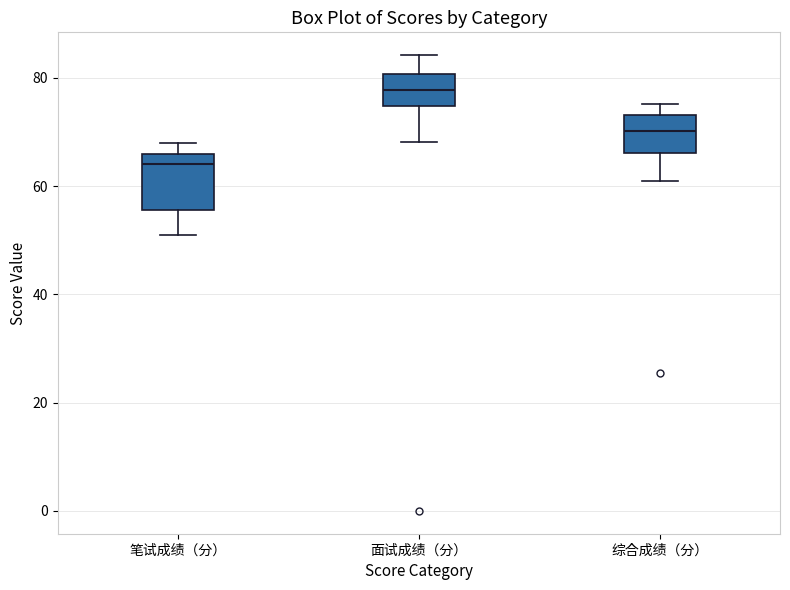

Reading left to right, read every box against the y-axis: the position of its median line, the range the box covers, and the ends of its whiskers. The values are not printed on the chart, so give them approximately, as read against the axis.

笔试成绩（分）: median 64, box 56 to 66, whiskers 52 to 68
面试成绩（分）: median 78, box 74 to 80, whiskers 68 to 84
综合成绩（分）: median 70, box 66 to 74, whiskers 62 to 76